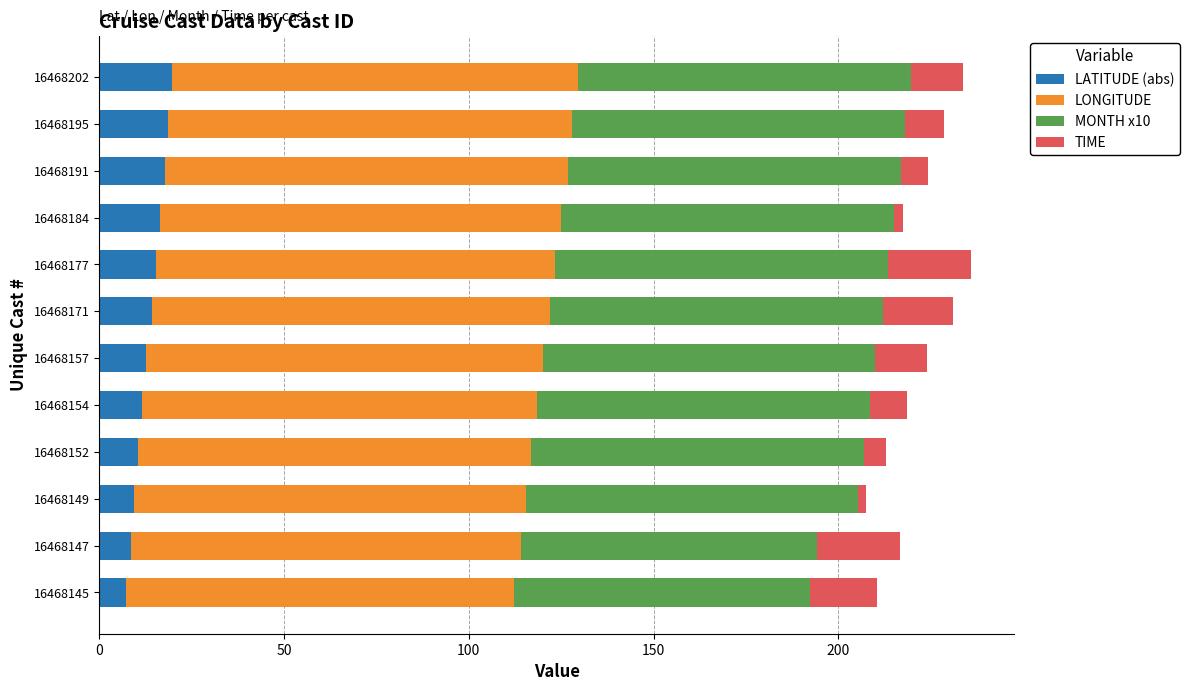

Is it true that LATITUDE (abs) equals 11.7 at 16468154?

True